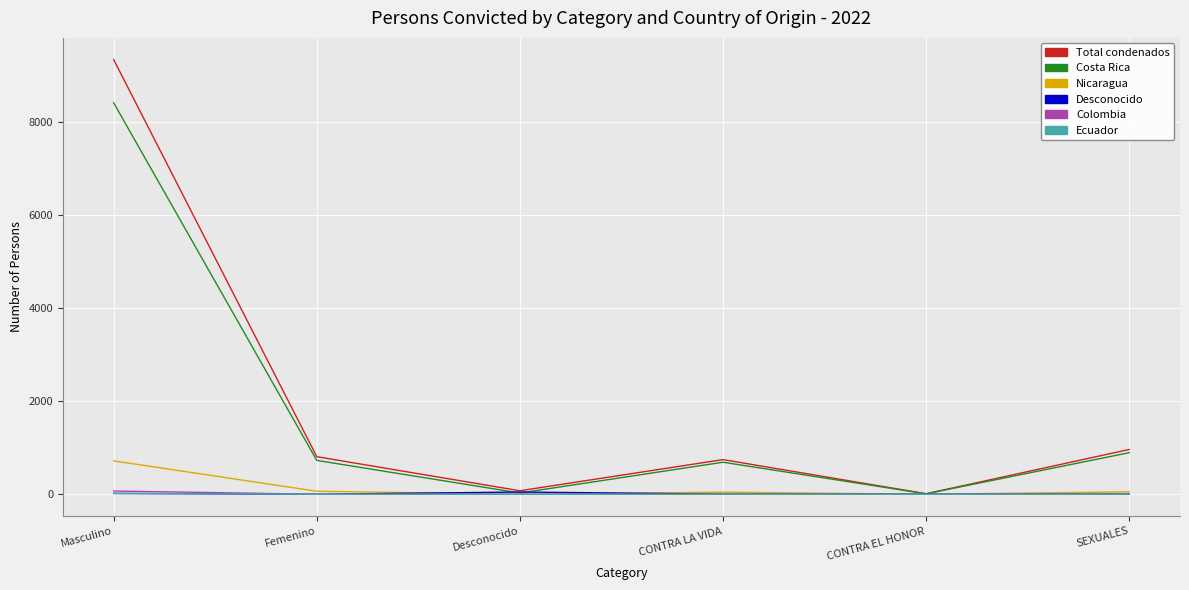

At which label is Costa Rica closest to 4210?

SEXUALES